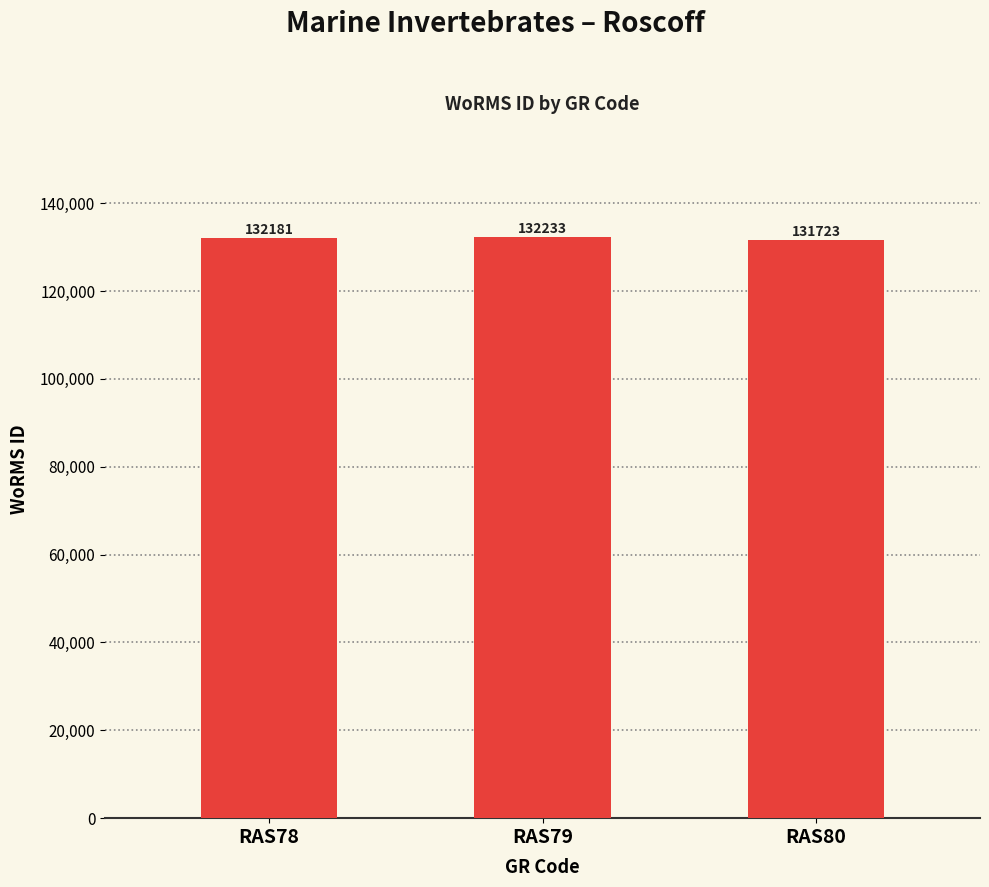

Reading left to right, transcribe all the data shown in this chart.

132181	132233	131723